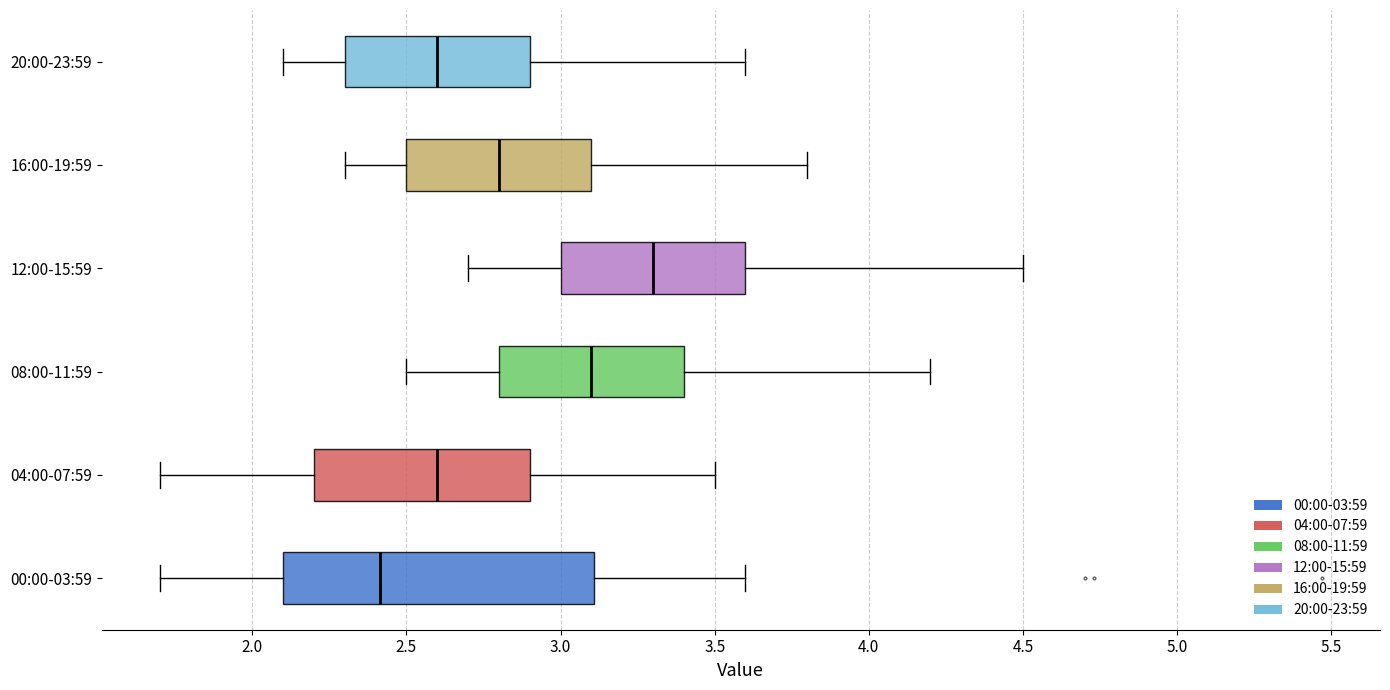

Reading bottom to top, read every box against the x-axis: the position of its median line, the range the box covers, and the ends of its whiskers. The values are not printed on the chart, so give them approximately, as read against the axis.

00:00-03:59: median 2.4, box 2.1 to 3.1, whiskers 1.7 to 3.6
04:00-07:59: median 2.6, box 2.2 to 2.9, whiskers 1.7 to 3.5
08:00-11:59: median 3.1, box 2.8 to 3.4, whiskers 2.5 to 4.2
12:00-15:59: median 3.3, box 3.0 to 3.6, whiskers 2.7 to 4.5
16:00-19:59: median 2.8, box 2.5 to 3.1, whiskers 2.3 to 3.8
20:00-23:59: median 2.6, box 2.3 to 2.9, whiskers 2.1 to 3.6